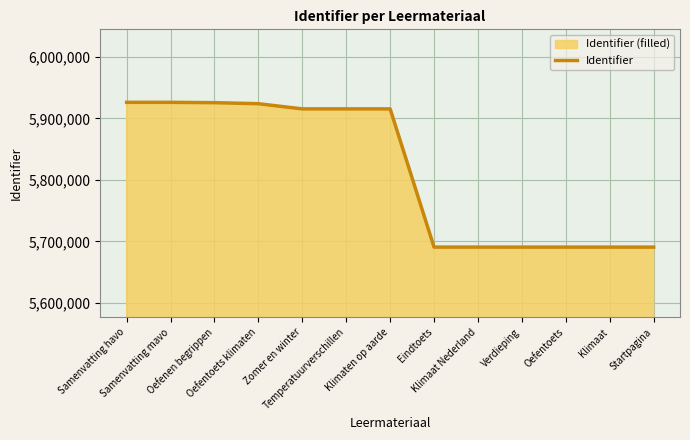

What position from the right is Temperatuurverschillen?

8